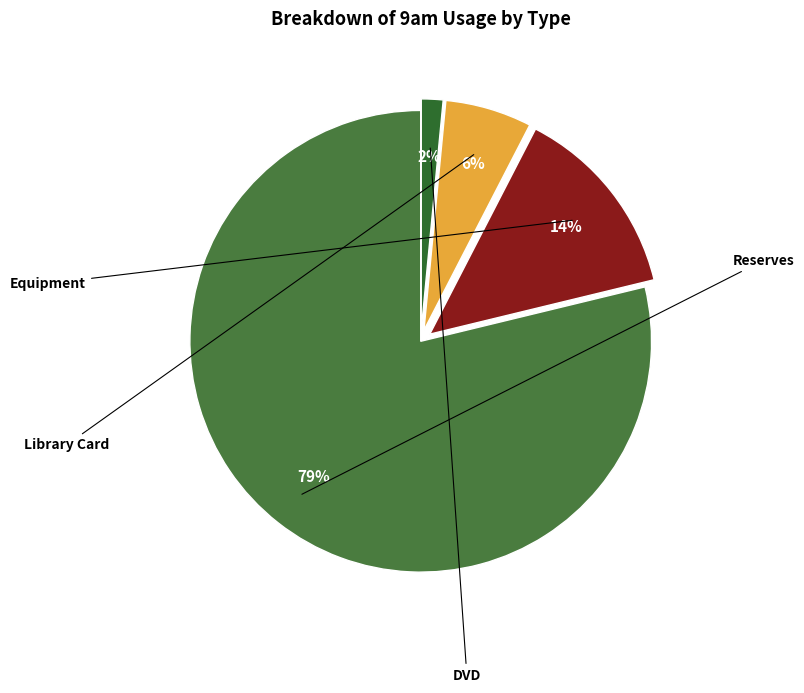

How many segments does this pie chart have?

4